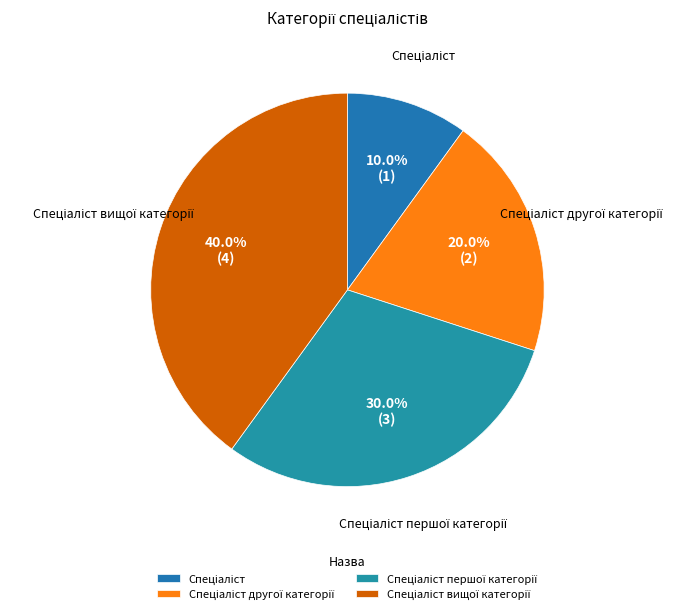

Is there any slice that represents more than half of the pie?

No